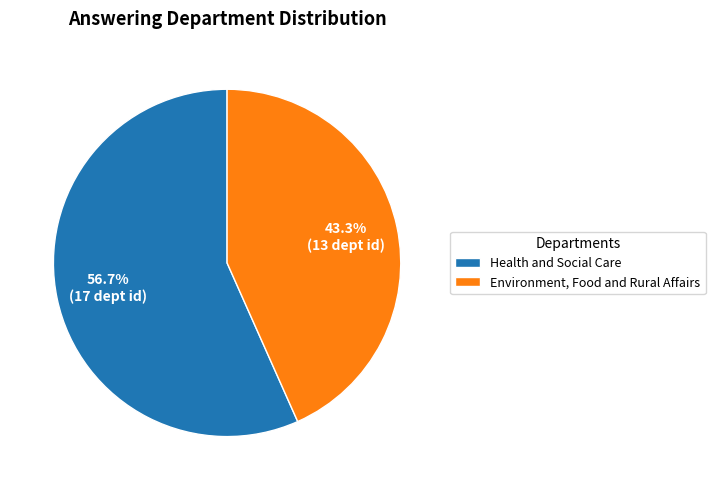

Is it true that Health and Social Care is 51% of the pie?

False